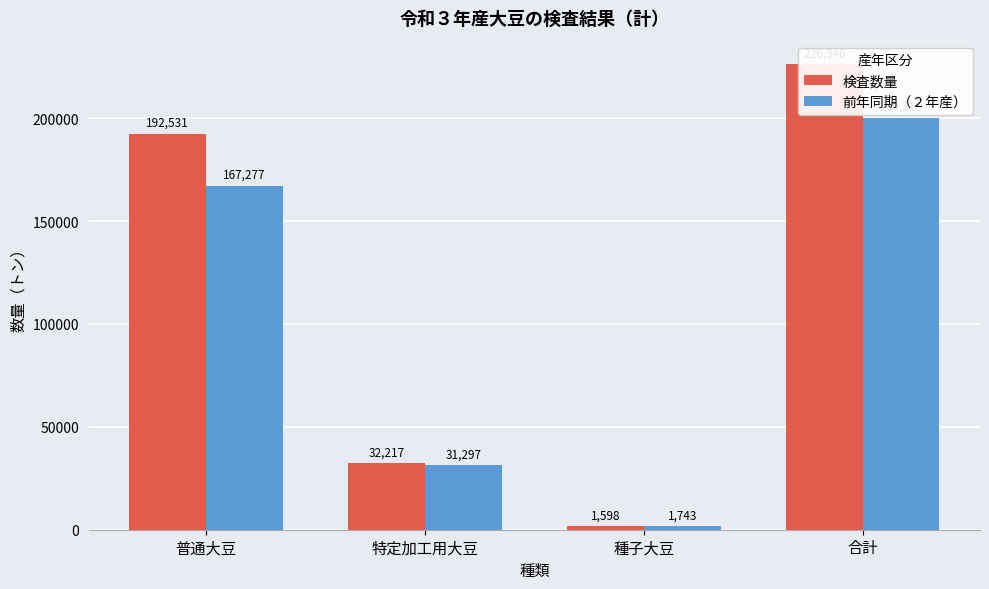

What is the value of the 検査数量 bar at the 3rd from the left?

1598.3